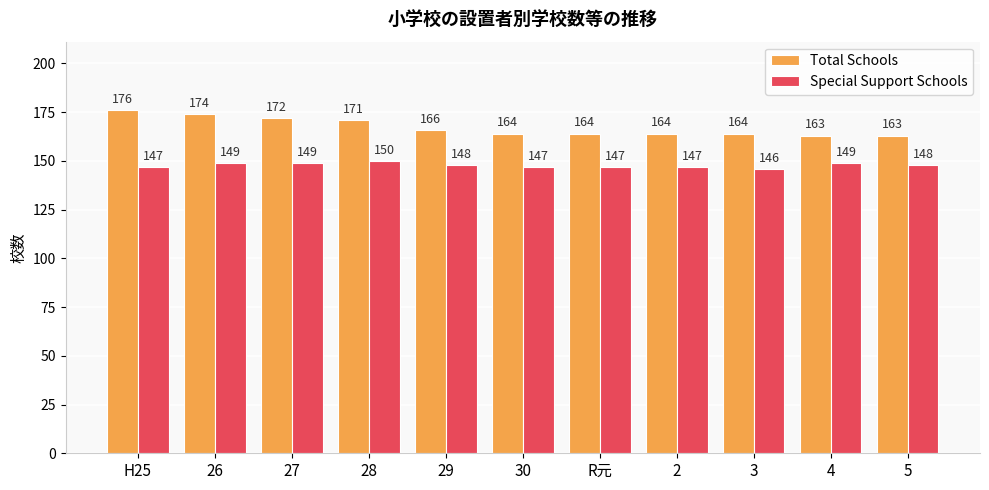

Which series has the largest total across all categories?

Total Schools